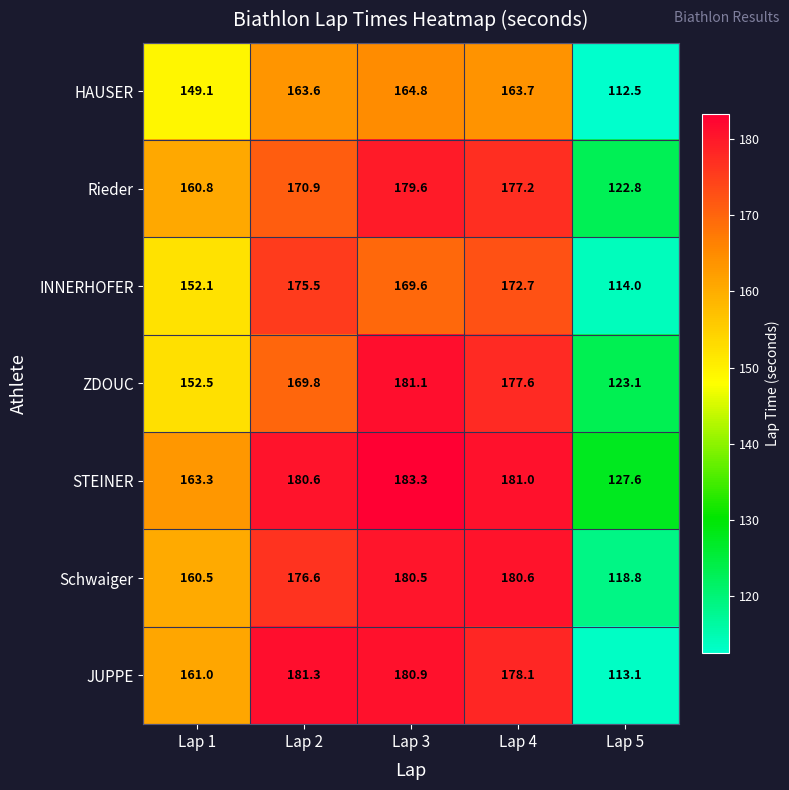

Where does the JUPPE series first go above 178?

Lap 2